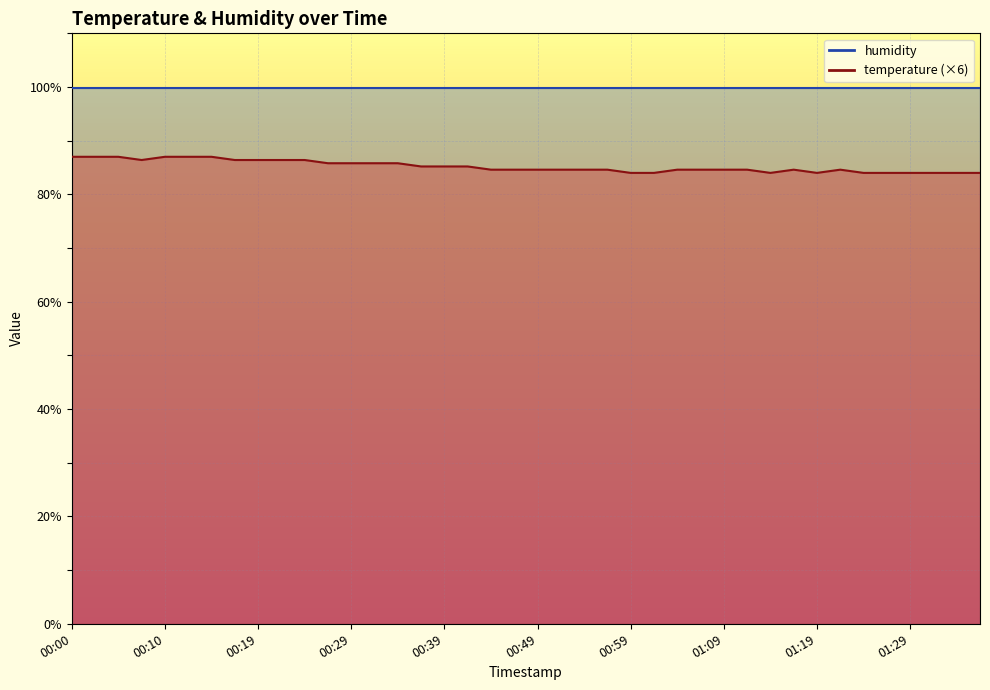

The value at 00:49 is 84.6. True or false?

True